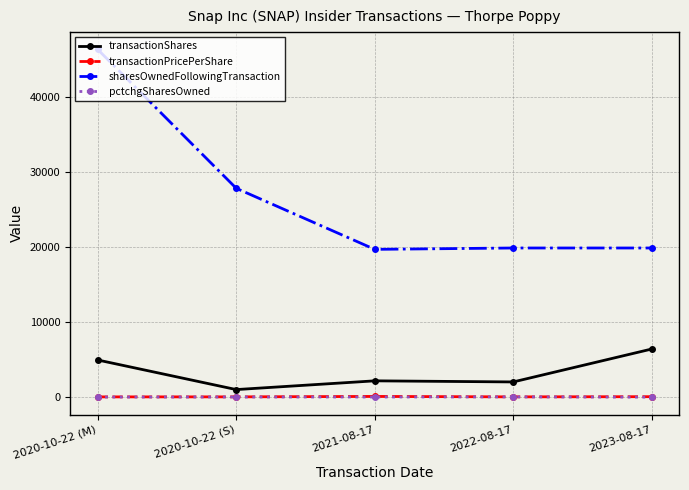

Which series has the largest range (max minus min)?

sharesOwnedFollowingTransaction